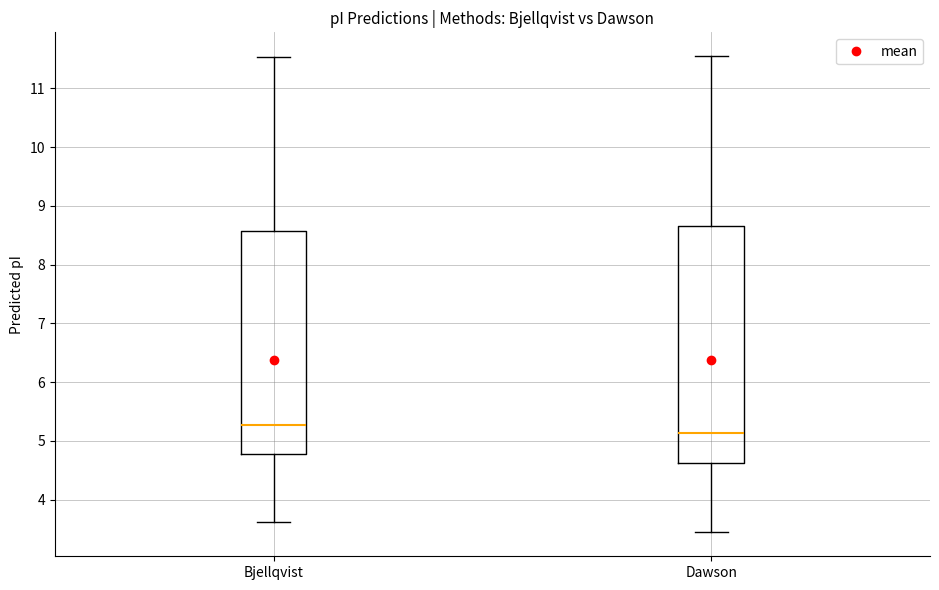

Reading left to right, transcribe this box plot: for each box, give where its median line is, the range the box spans, and where its two whiskers end, as read against the y-axis. The values are not printed on the chart, so give them approximately, as read against the axis.

Bjellqvist: median 5.3, box 4.8 to 8.6, whiskers 3.6 to 11.5
Dawson: median 5.1, box 4.6 to 8.7, whiskers 3.4 to 11.6